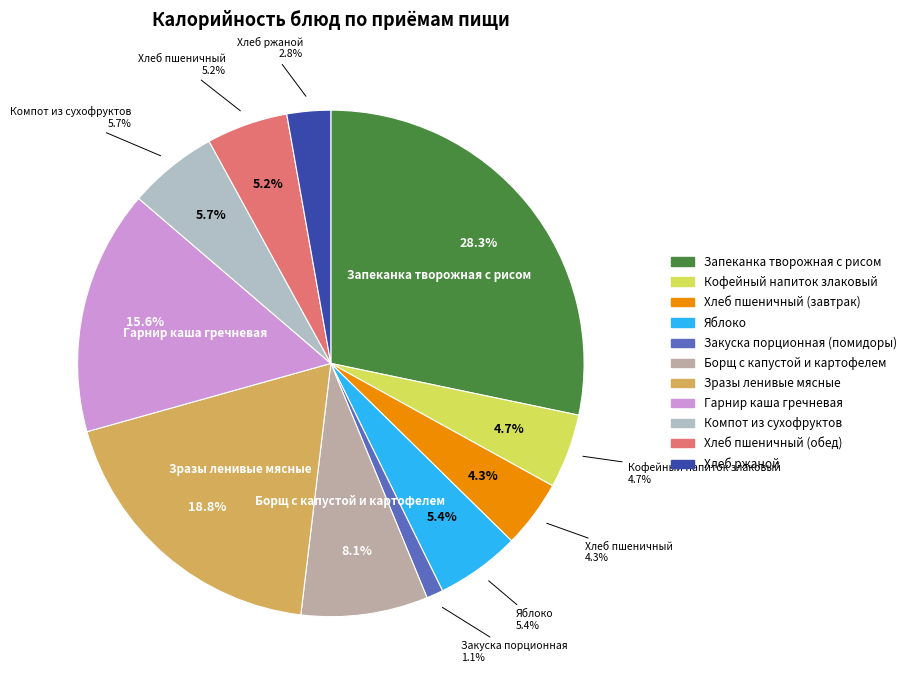

Which has a higher value, Гарнир каша гречневая or Хлеб пшеничный (обед)?

Гарнир каша гречневая